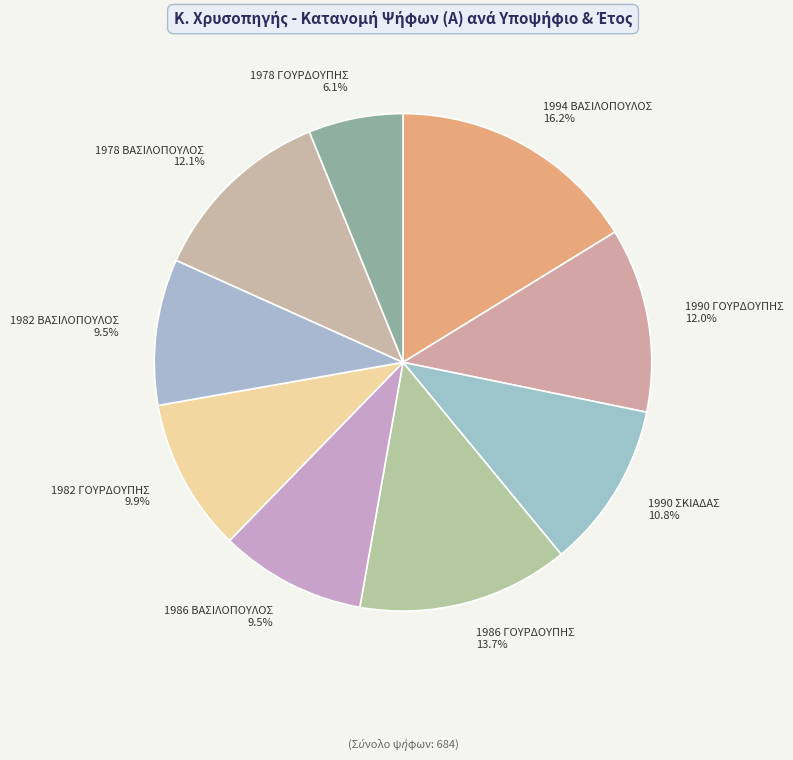

Approximately how many times larger is the value at 1986 ΓΟΥΡΔΟΥΠΗΣ compared to 1990 ΣΚΙΑΔΑΣ?

1.3